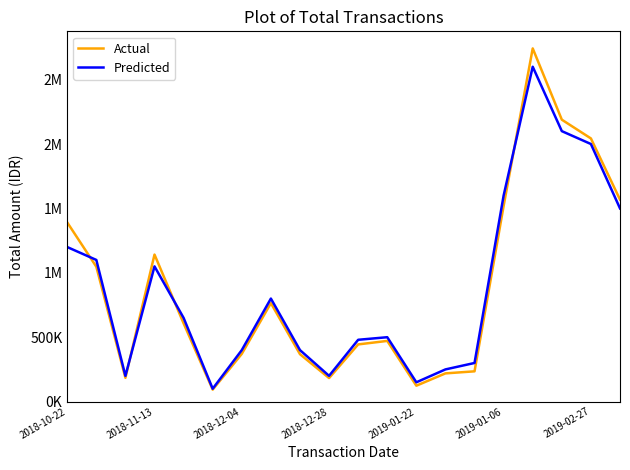

Where do Actual and Predicted first cross each other?

2018-10-22 and 2018-11-13